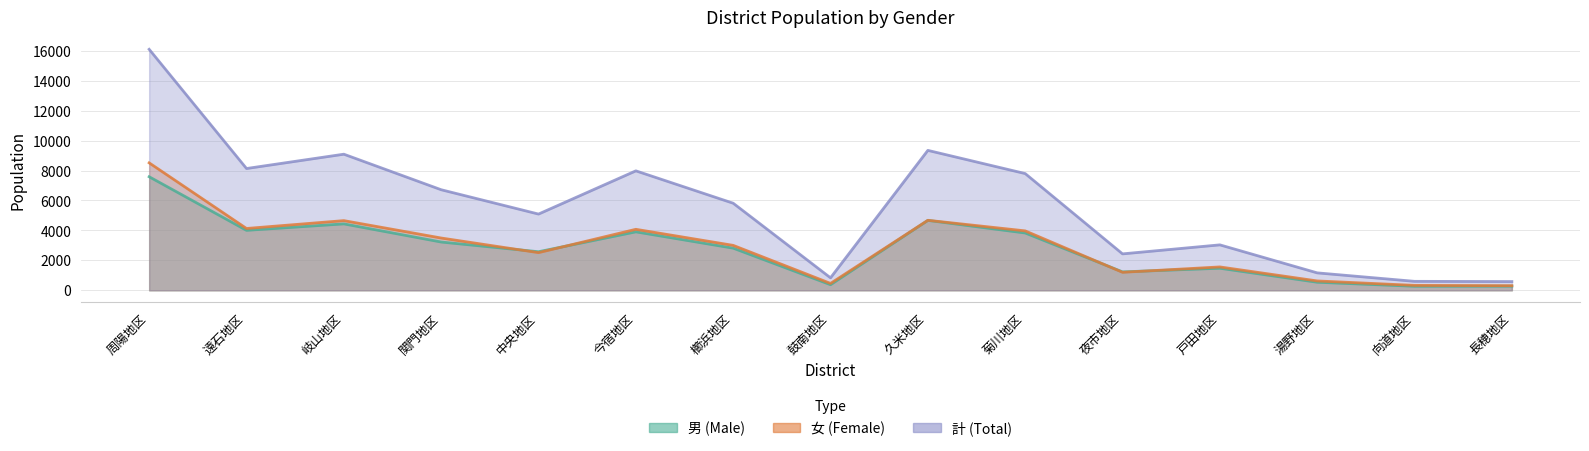

Which series changed the most between 戸田地区 and 湯野地区?

計